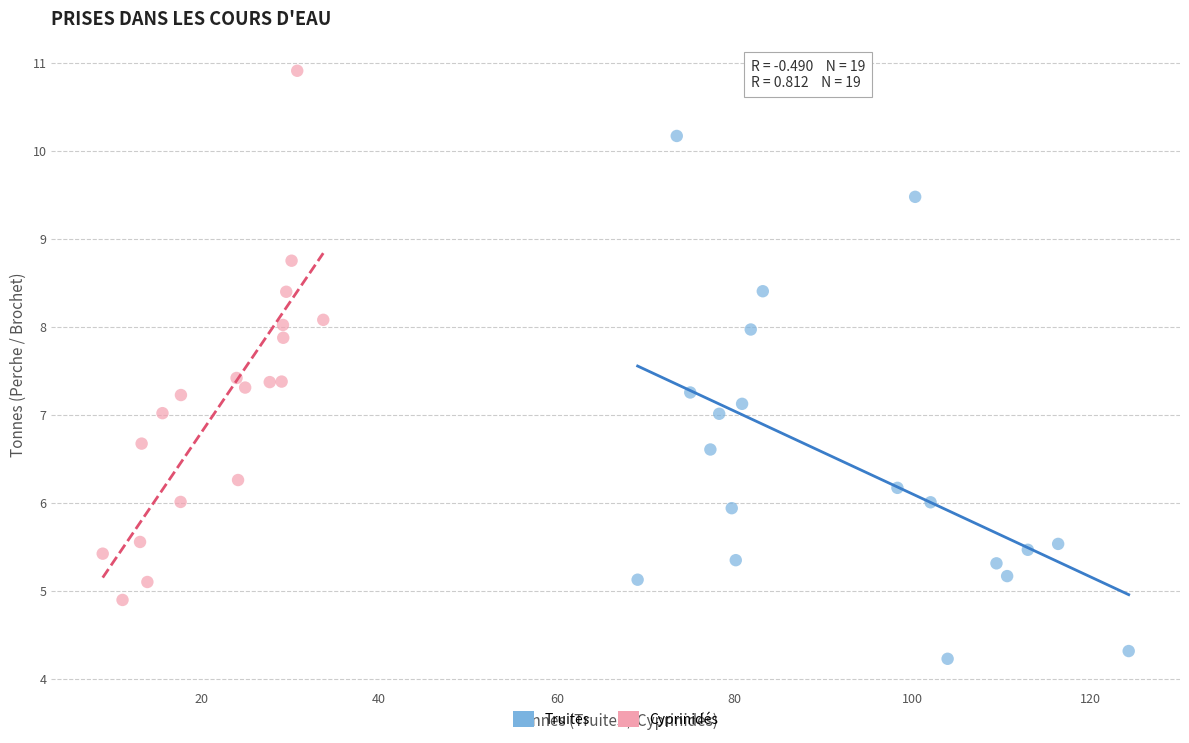

Which series contains the lowest Y value?

Truites